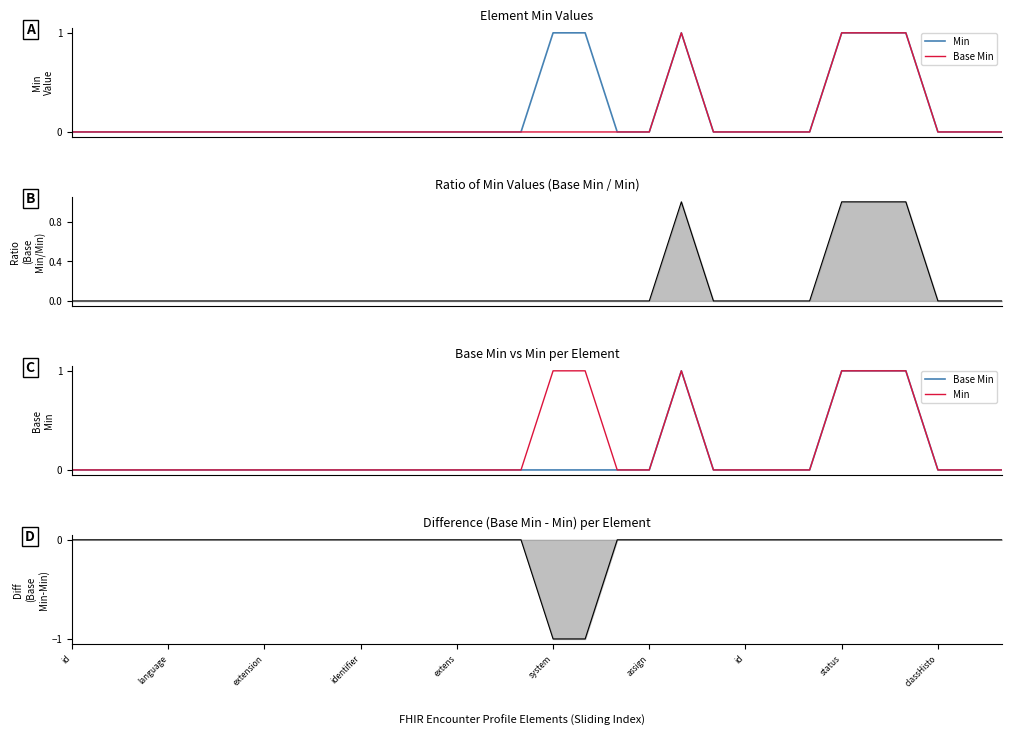

Rank the series by their maximum value, from lowest to highest.

Difference, Min, Base Min, Ratio